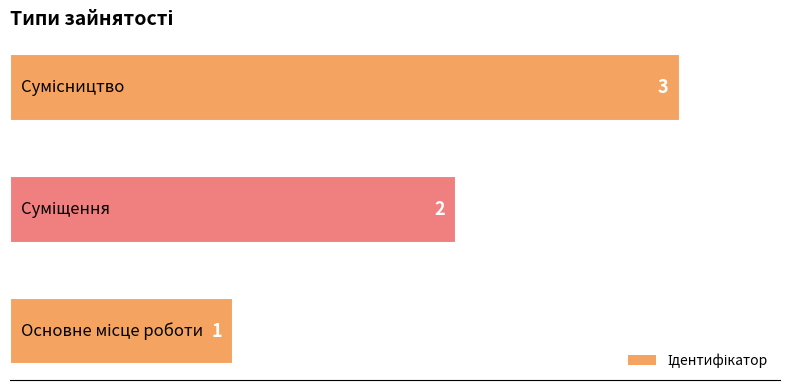

How many values are below 2?

1